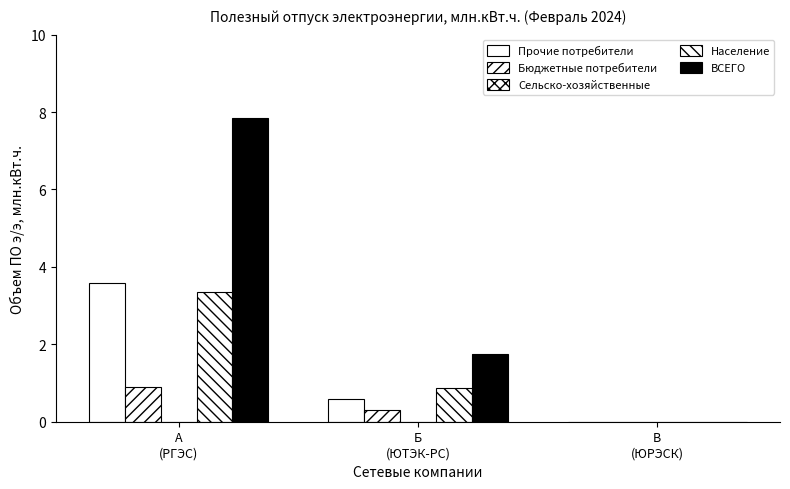

What is the sum of all Население values?

4.2